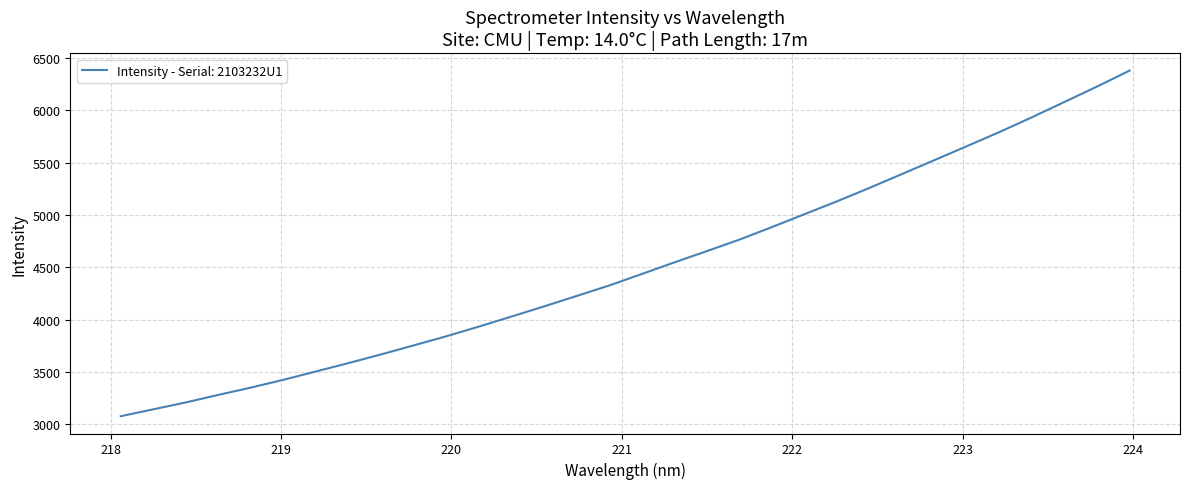

True or false: the data has more than 0 interior local peaks.

False